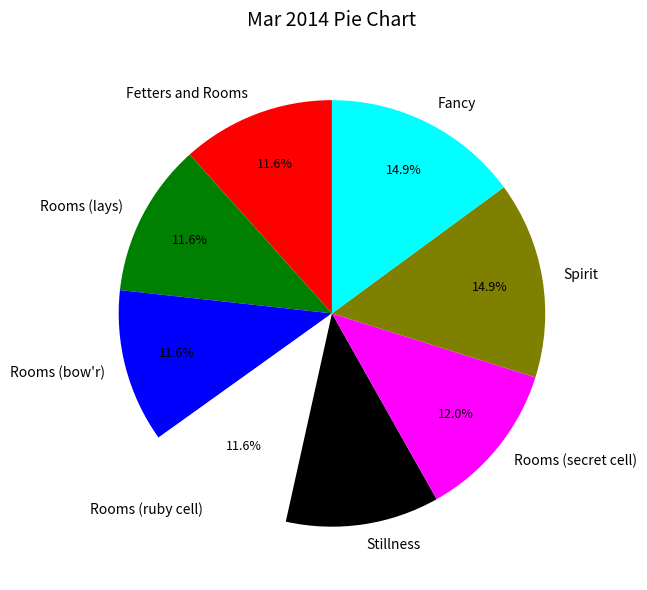

Is Fancy the majority of the pie?

No